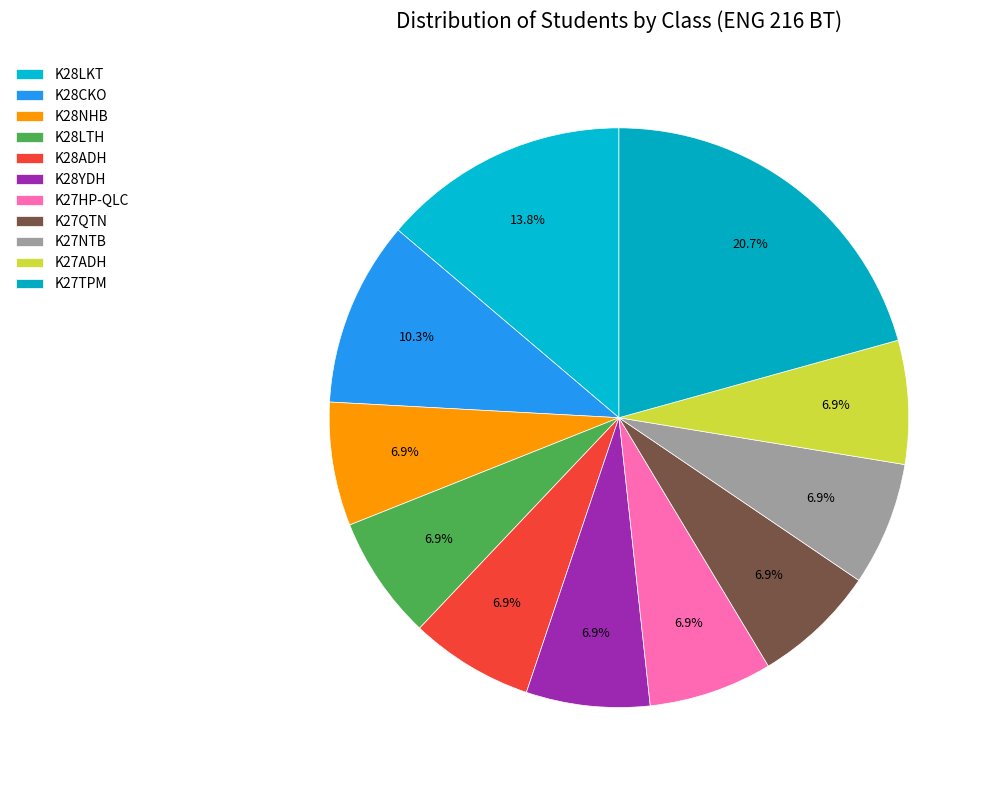

Does K27NTB represent more than half of the total?

No